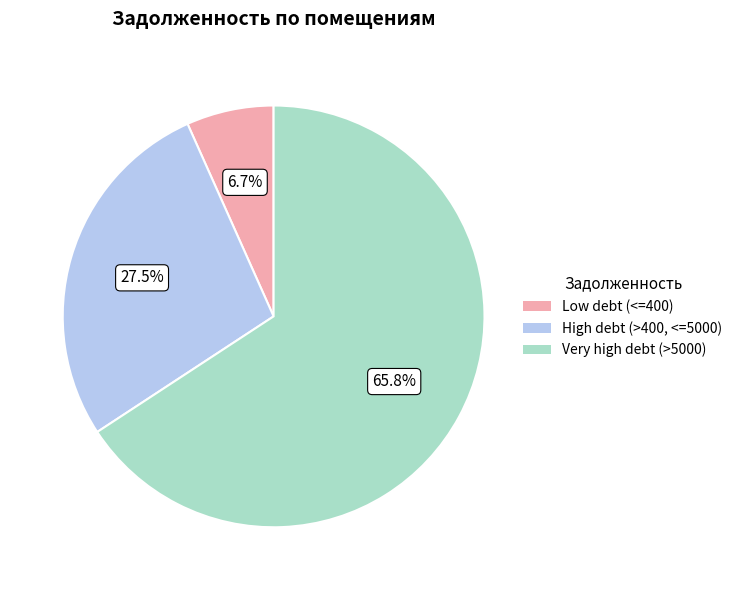

Rank the categories by value from lowest to highest.

Low debt (<=400), High debt (>400, <=5000), Very high debt (>5000)